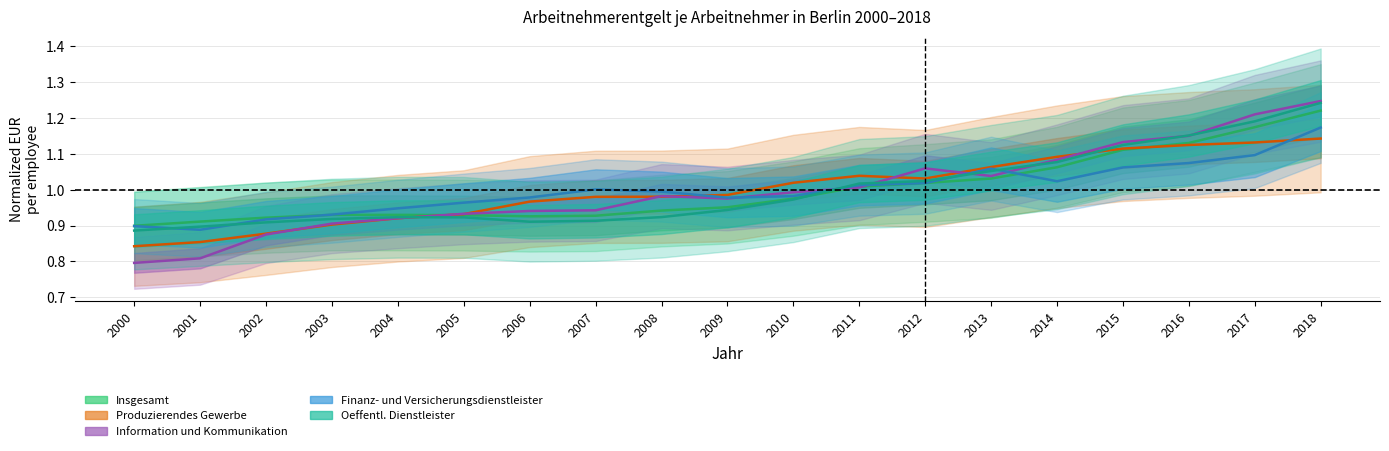

How many lines are shown in the chart?

5